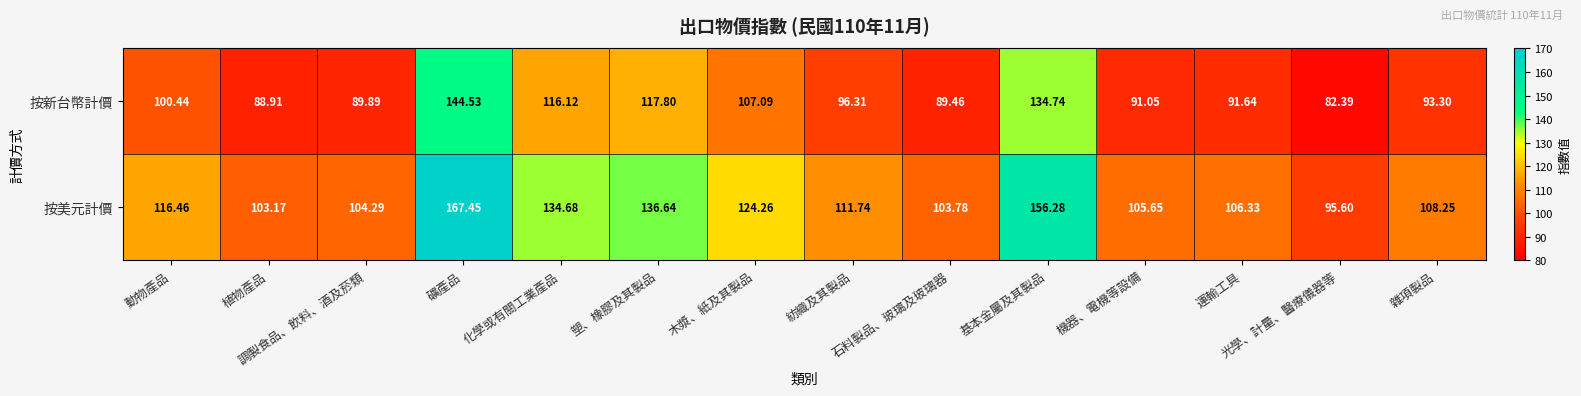

Which series has the largest total across all categories?

按美元計價